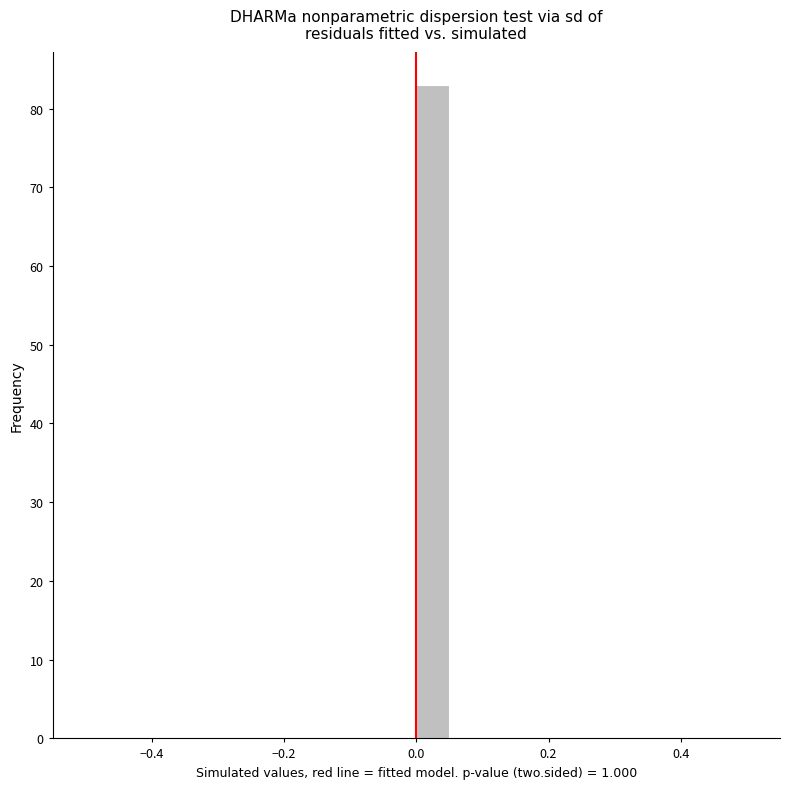

Around what value on the x-axis is the tallest bar? Give the approximate position of its centre, as read against the axis.

0.02